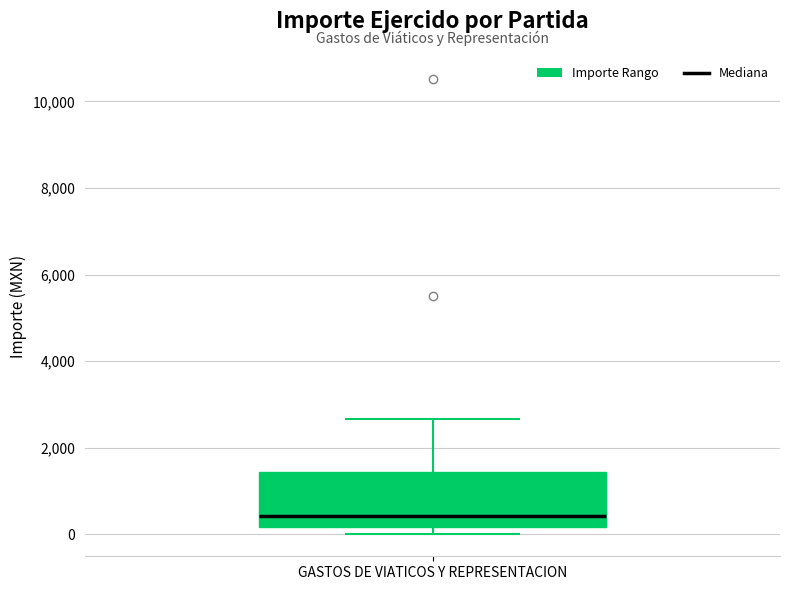

Read this box plot against the y-axis: the position of the median line, the range covered by the box, and the ends of both whiskers. The values are not printed on the chart, so give them approximately, as read against the axis.

median 400, box 200 to 1400, whiskers 0 to 2600